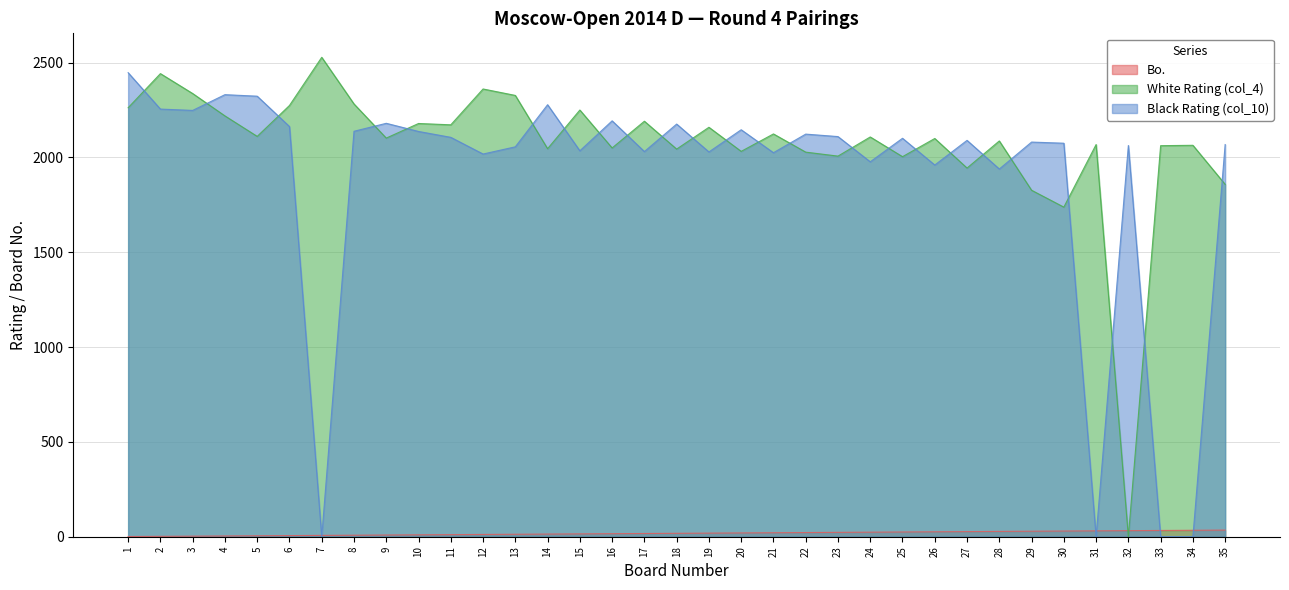

The Black Rating (col_10) series shows 1939 at 28. True or false?

True